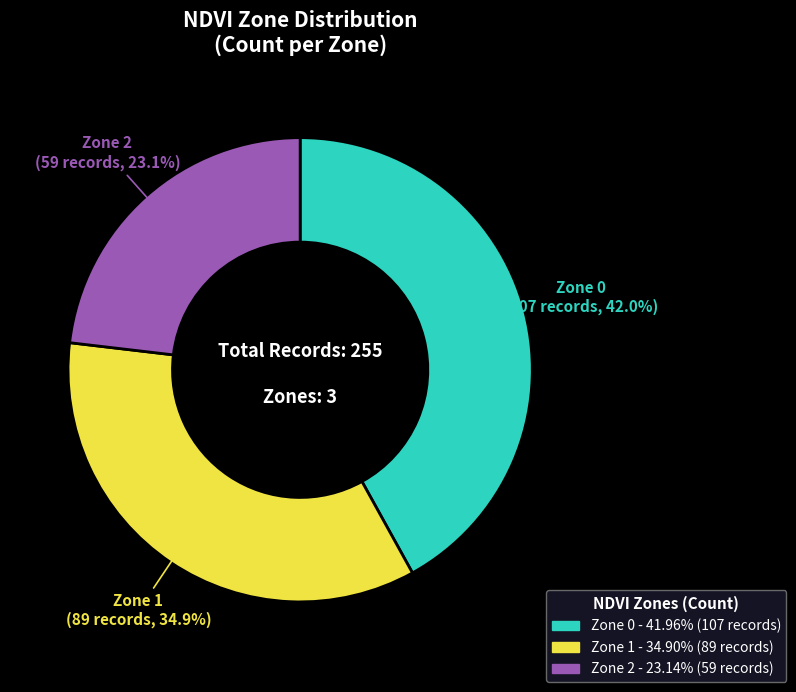

Is Zone 1 the majority of the pie?

No